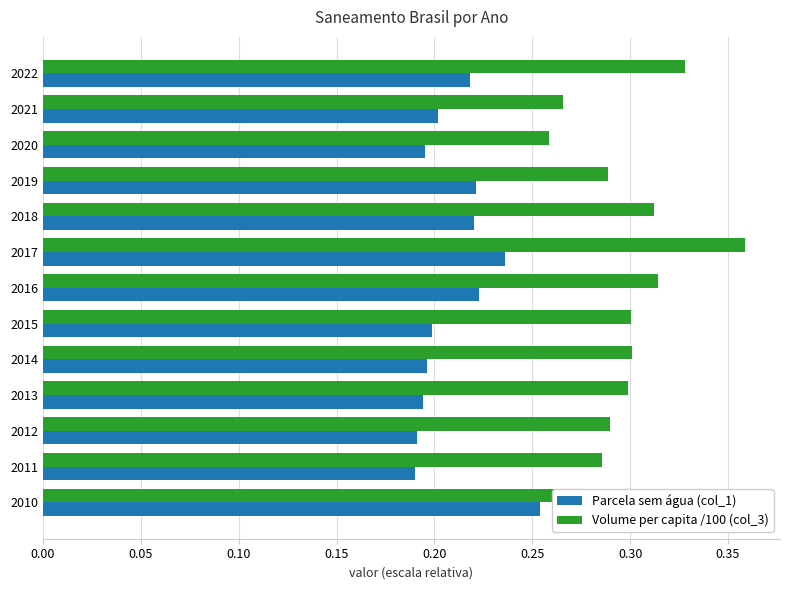

True or false: Parcela sem água (col_1) has a value of 0.2 at 2018.

True